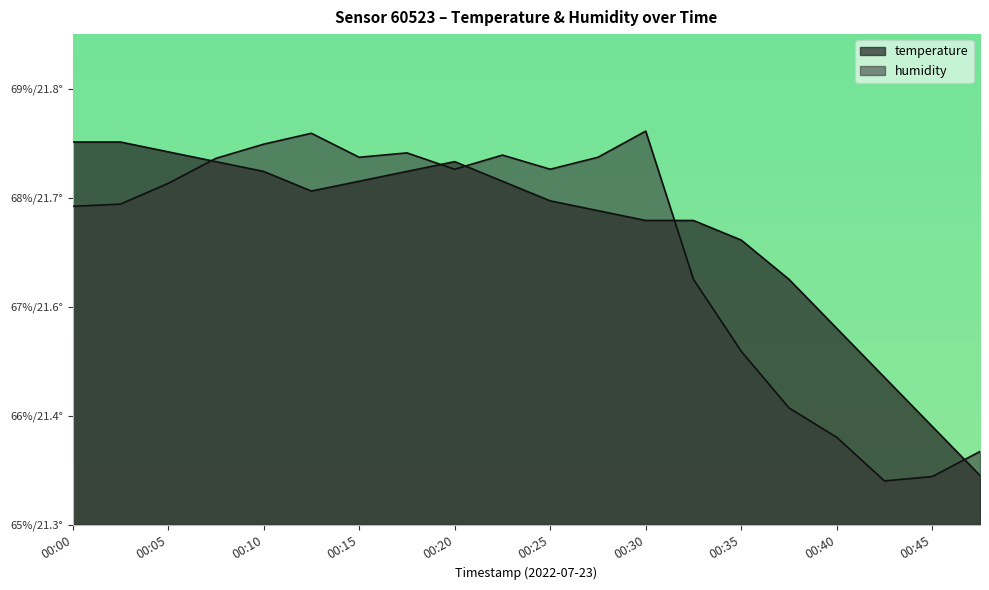

What is the average value of the temperature series?

67.7